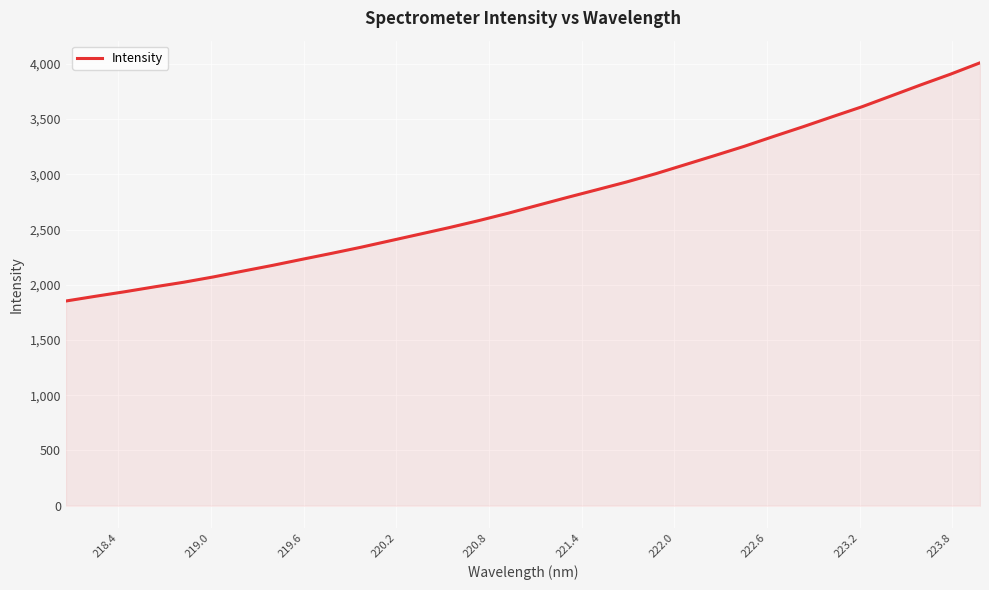

What is the greatest value displayed?

4009.0